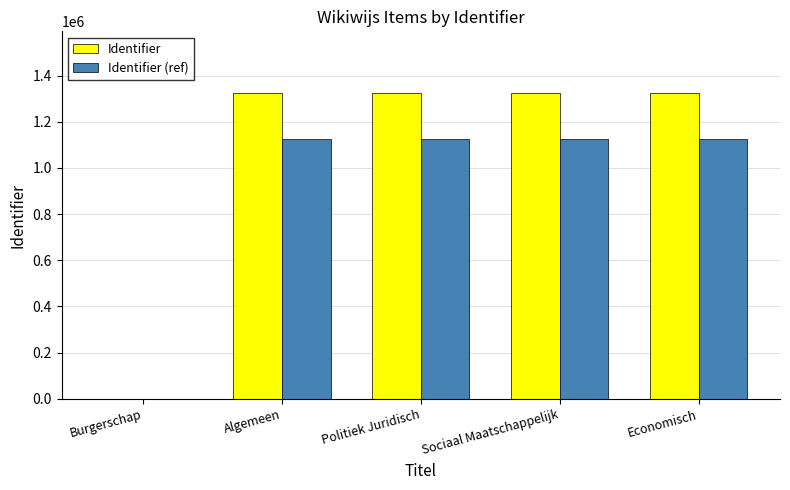

What is the sum of the Identifier (ref) values at Burgerschap and Economisch?

1127232.6